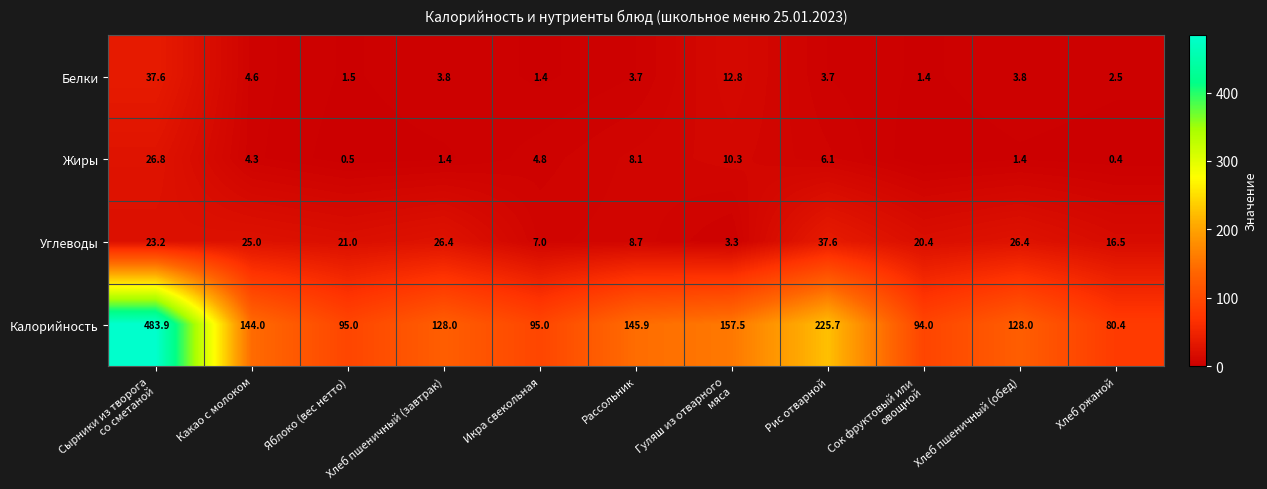

What is the difference between the second highest and second lowest values in the Углеводы series?

19.4